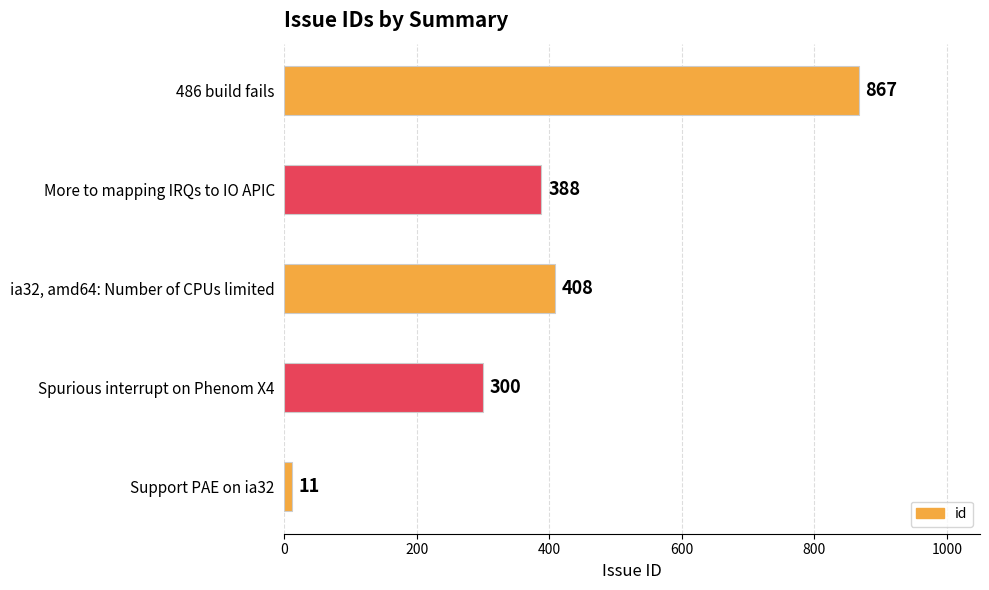

What is the difference between the maximum and minimum values?

856